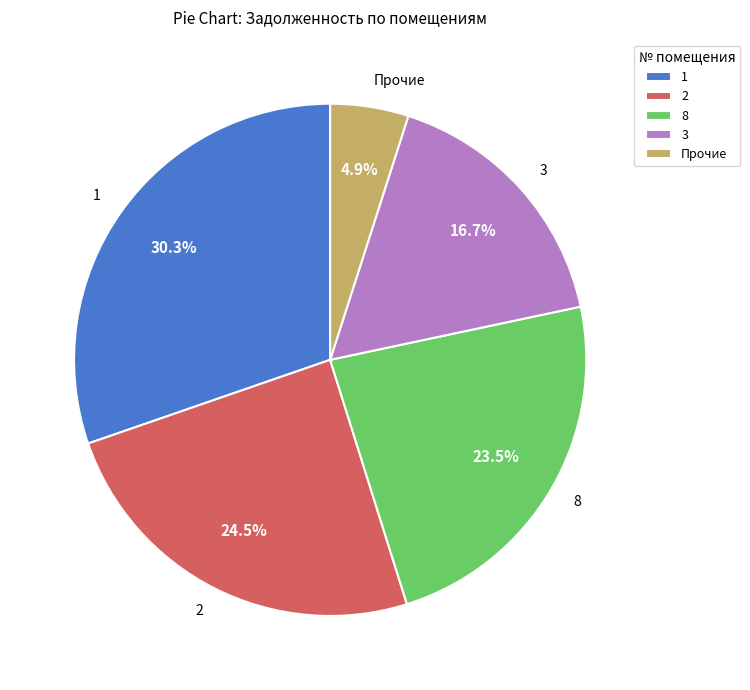

Which category has the smallest portion of the pie?

Прочие